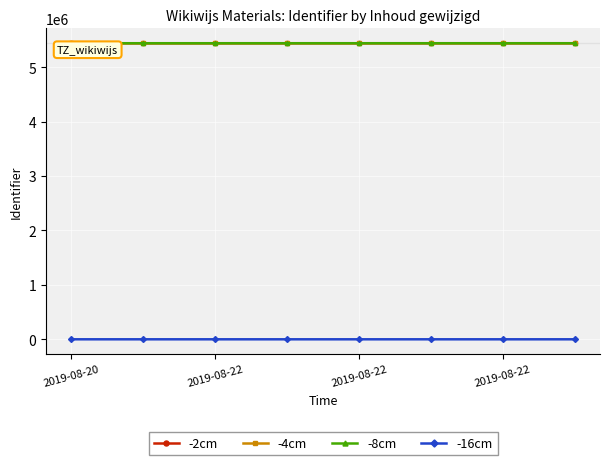

What is the greatest value displayed?

5441093